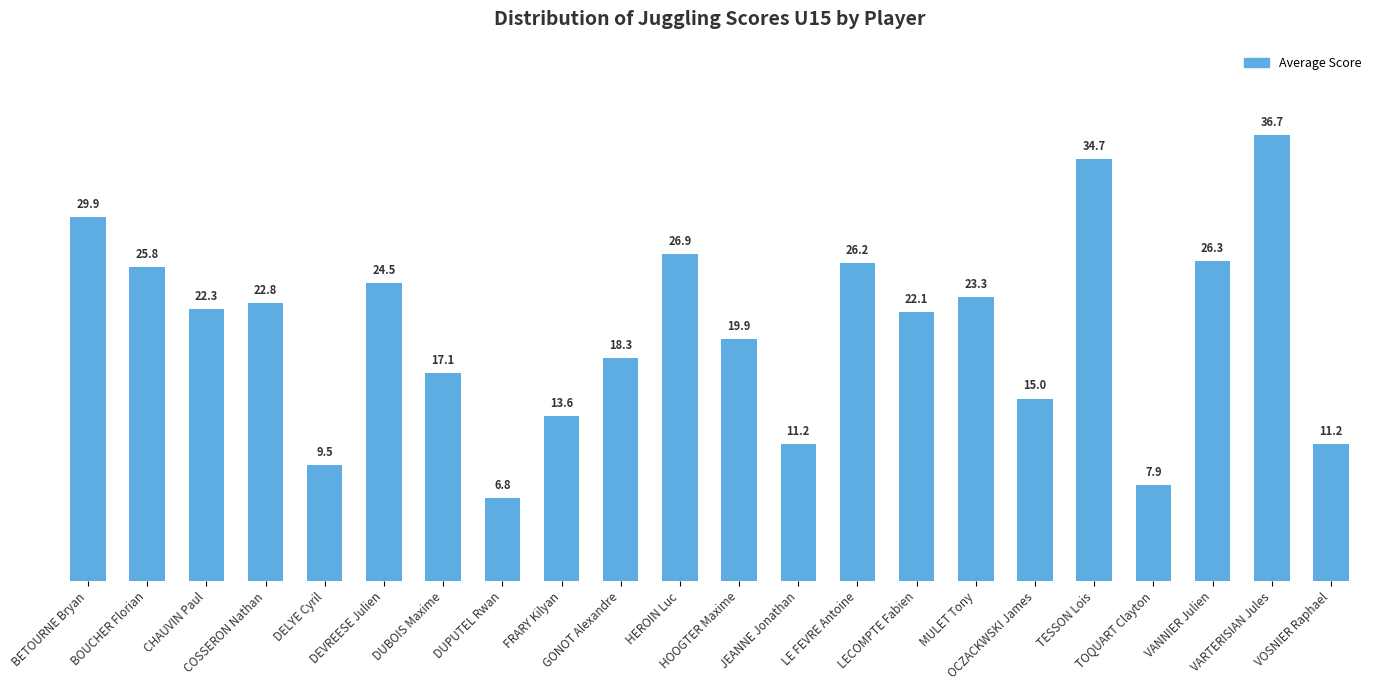

Count the number of categories in the chart.

22